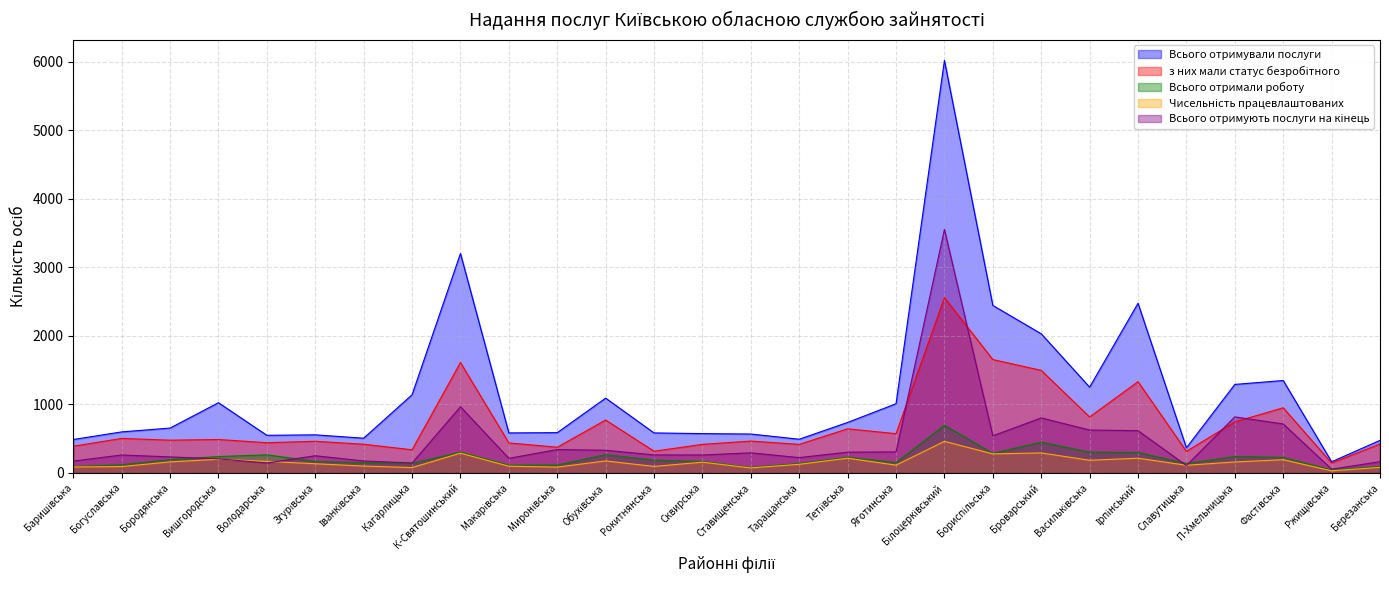

How many values in the Всього отримували послуги series are below 653?

14